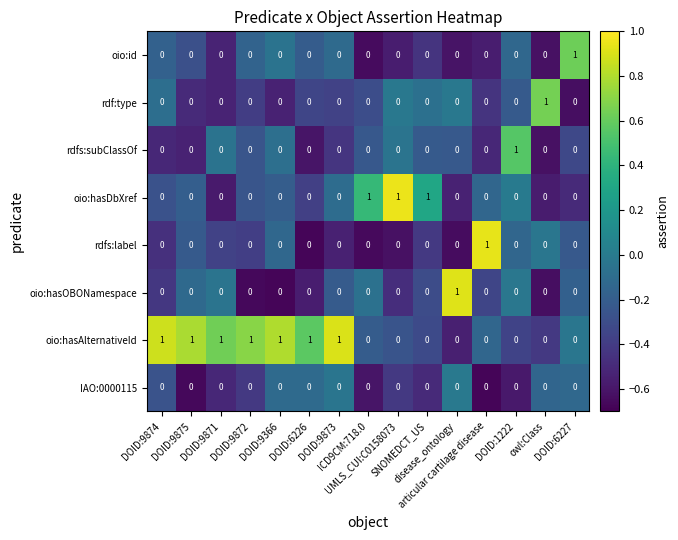

At how many categories does at least one series exceed 0?

15